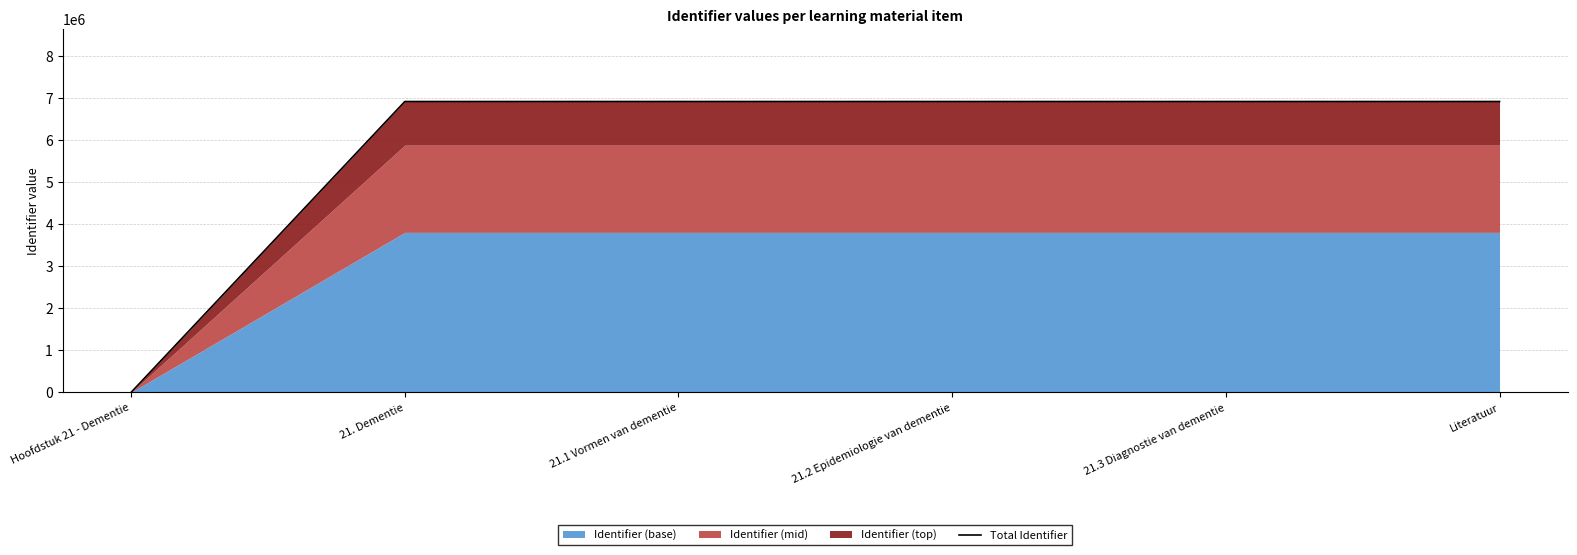

List the labels in order of value, largest first.

21.3 Diagnostie van dementie, 21.2 Epidemiologie van dementie, 21.1 Vormen van dementie, Literatuur, 21. Dementie, Hoofdstuk 21 - Dementie